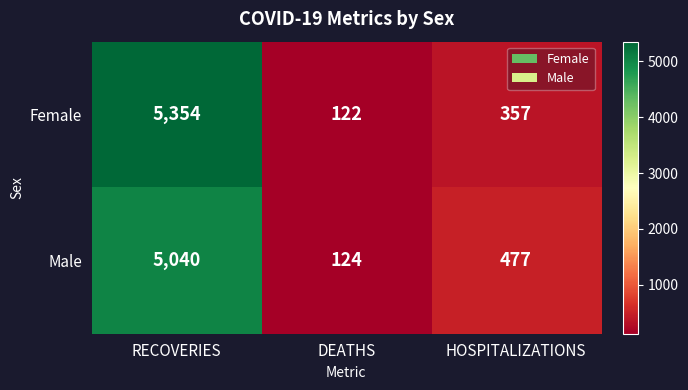

Which series has the largest total across all categories?

Female